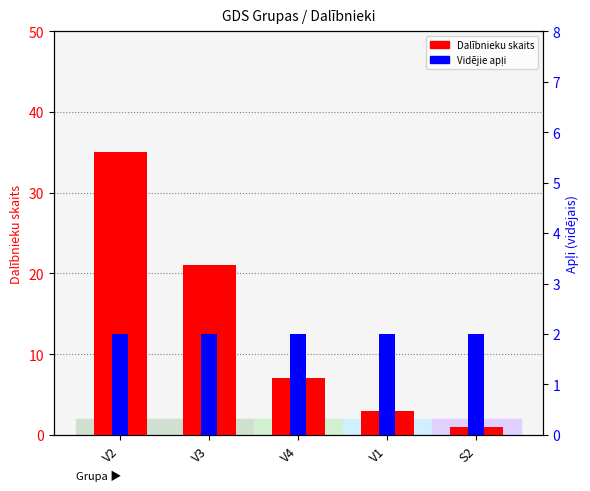

What is the label of the 5th bar from the right?

V2